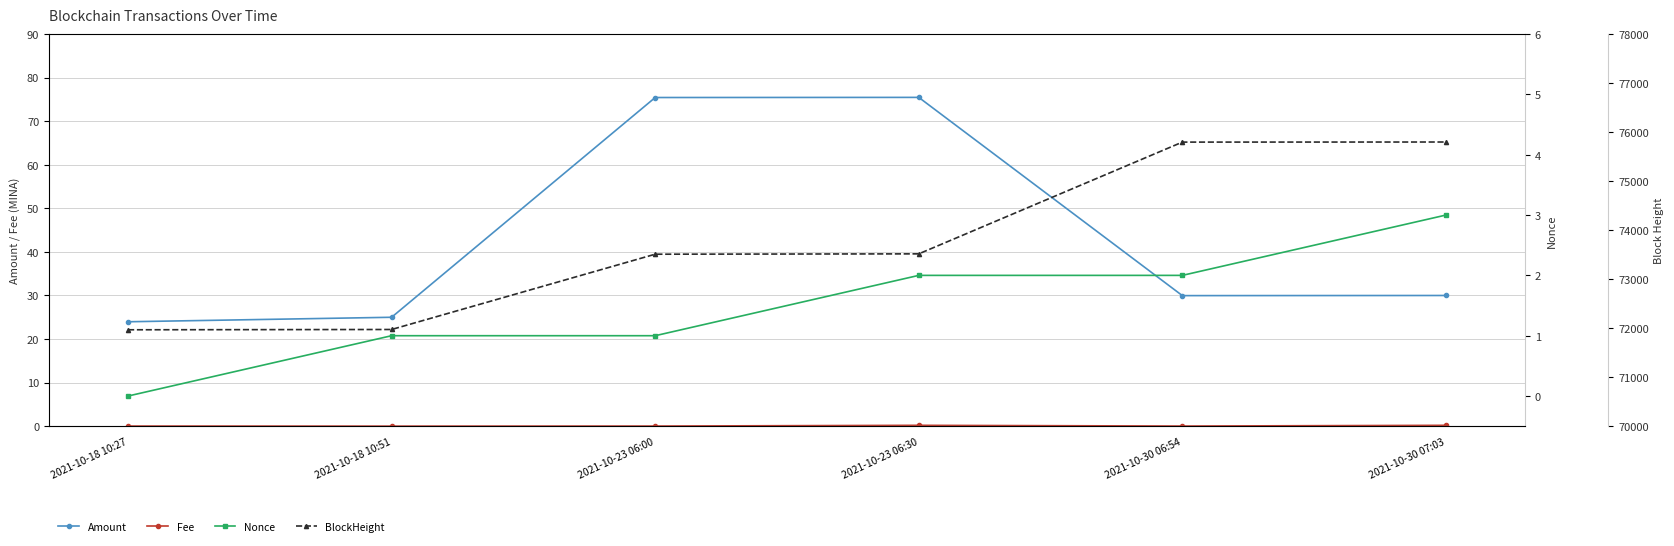

What is the value of the BlockHeight point at the 2nd from the left?

71973.0